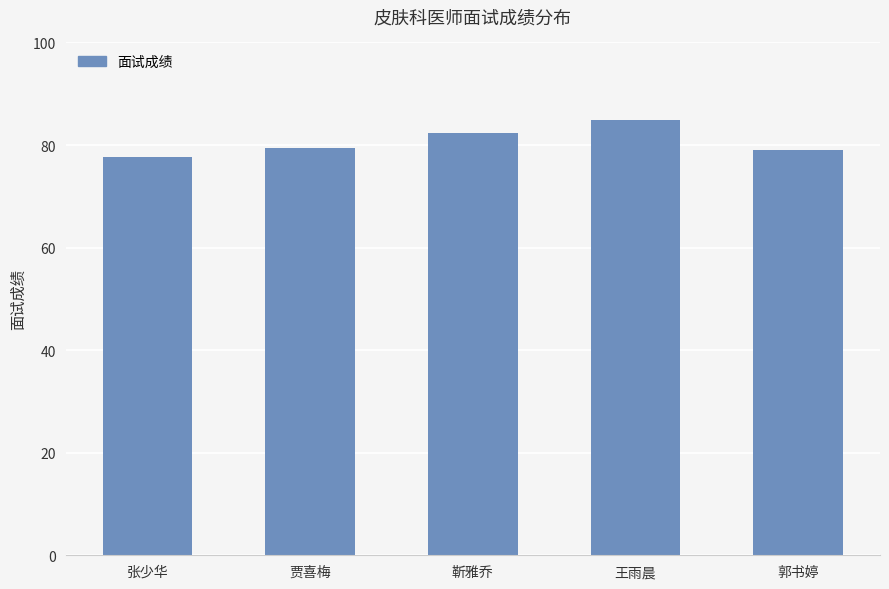

The chart shows a value of 77.6 at 张少华. True or false?

True